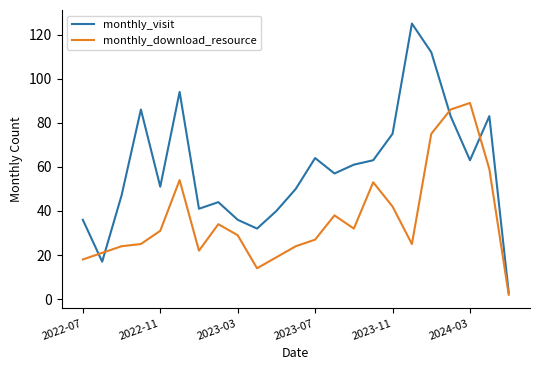

Which series has the largest total across all categories?

monthly_visit